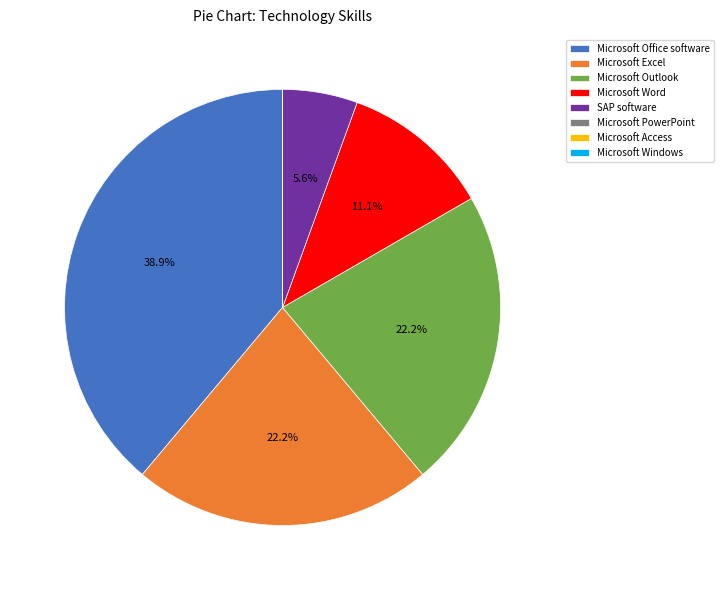

Which slice is the largest?

Microsoft Office software